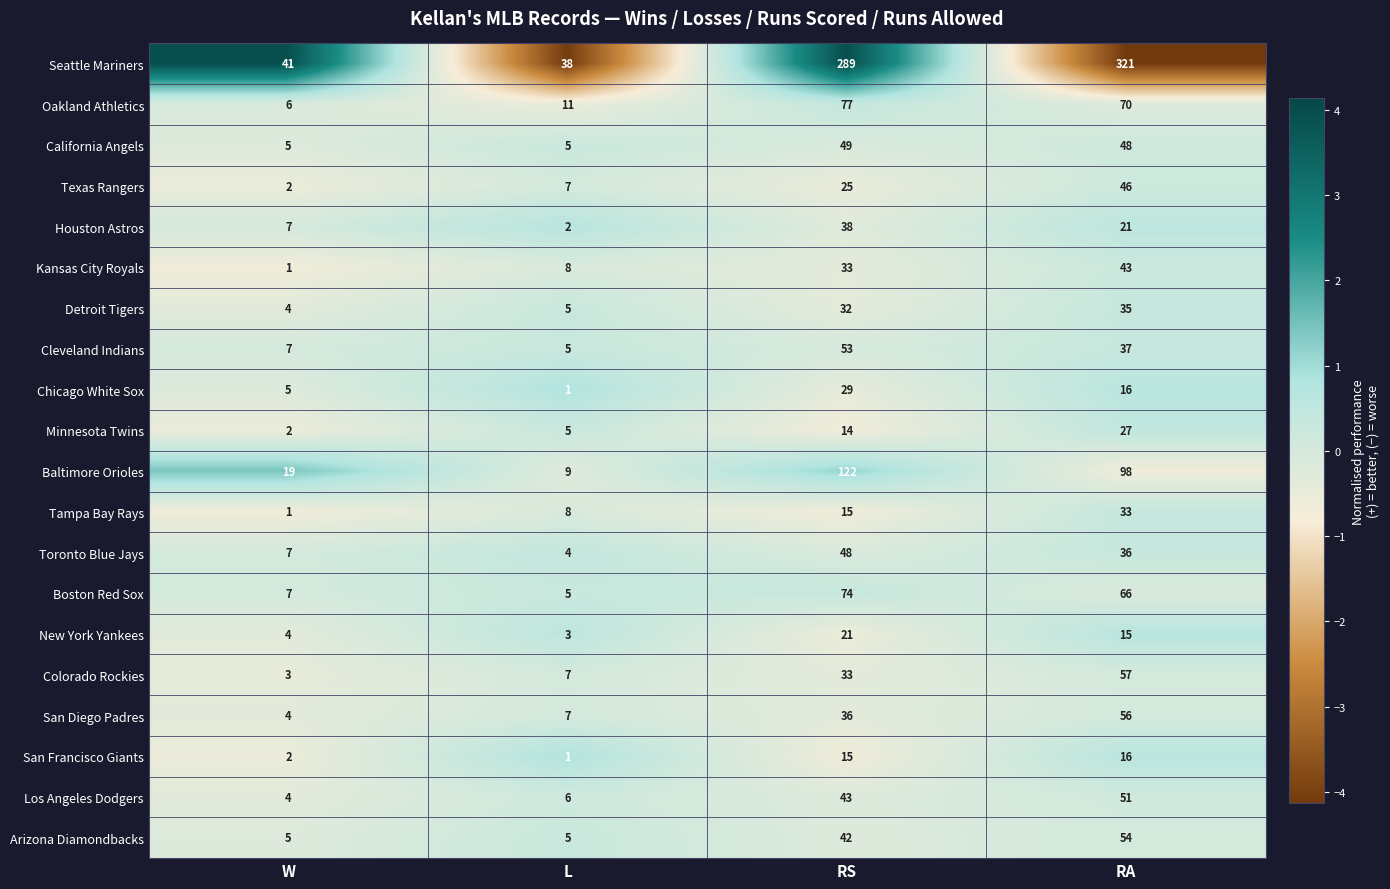

How many Texas Rangers values are between 7 and 46?

3